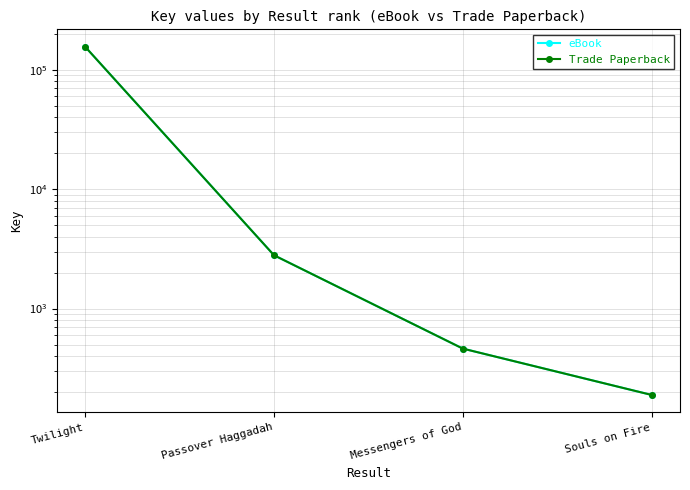

The value of eBook at Souls on Fire is 189. True or false?

True